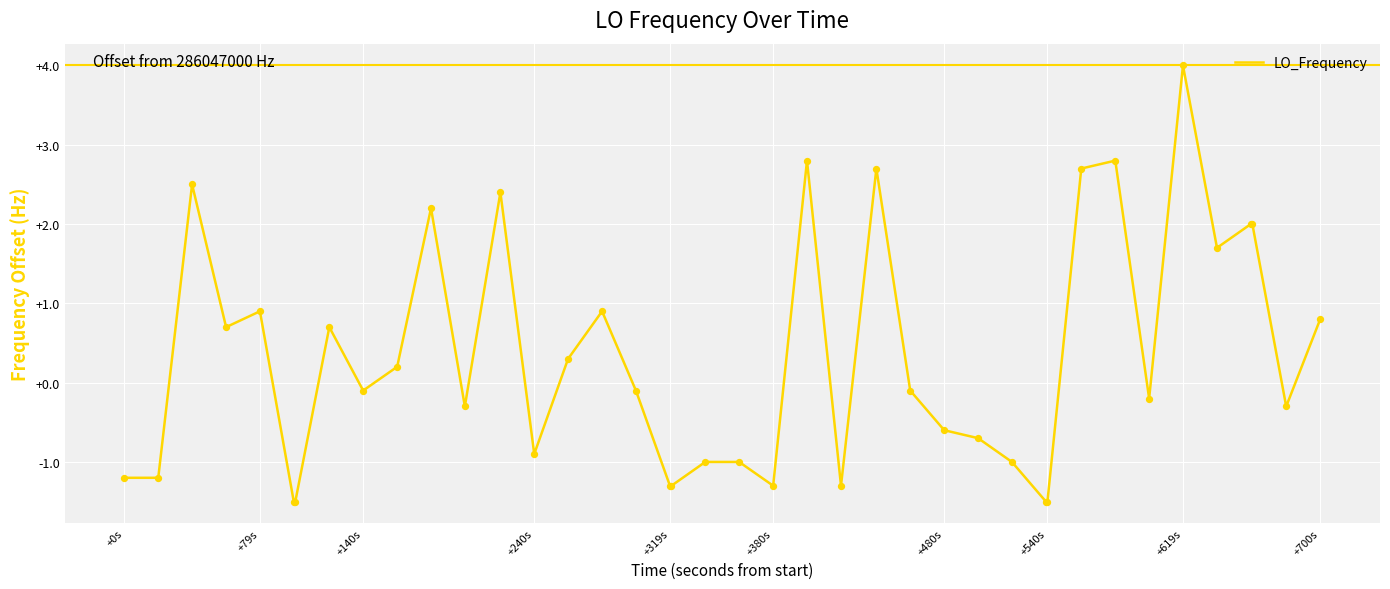

What is the difference between the maximum and minimum values?

5.5